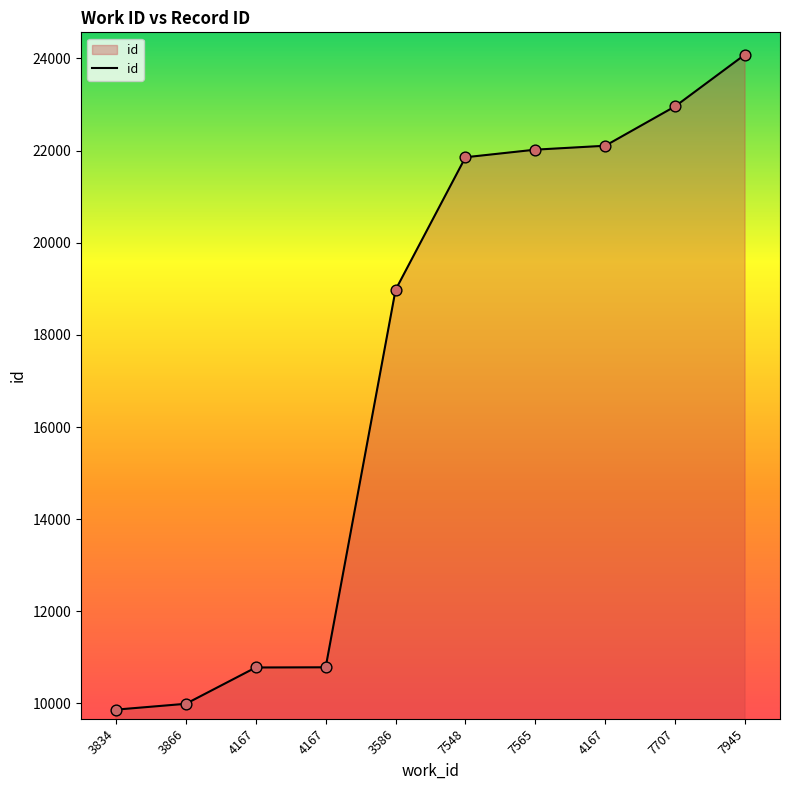

What is the ratio of the value at 4167 to the value at 3866?

2.2